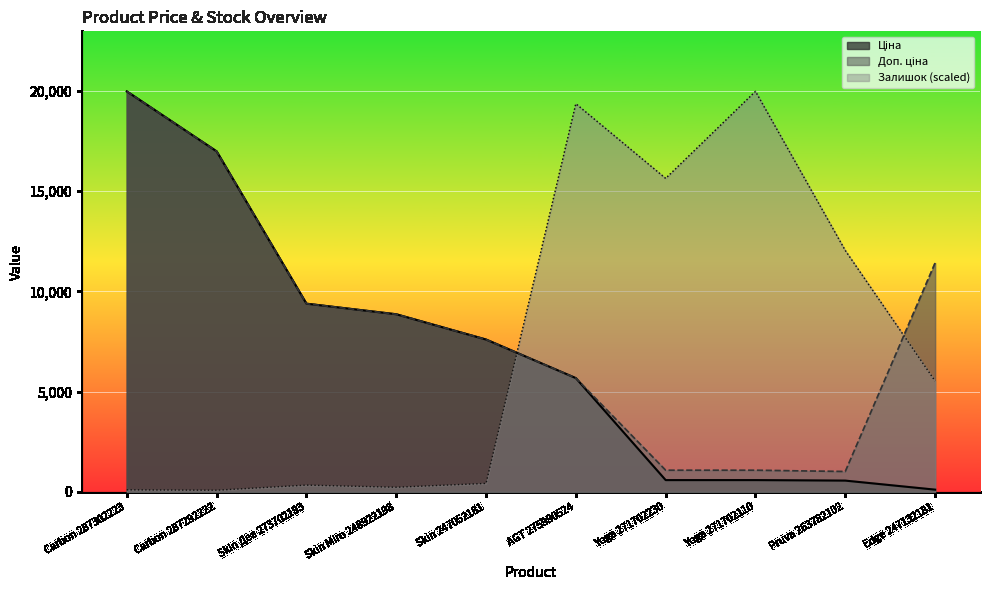

What is the maximum value shown in the chart?

19964.2